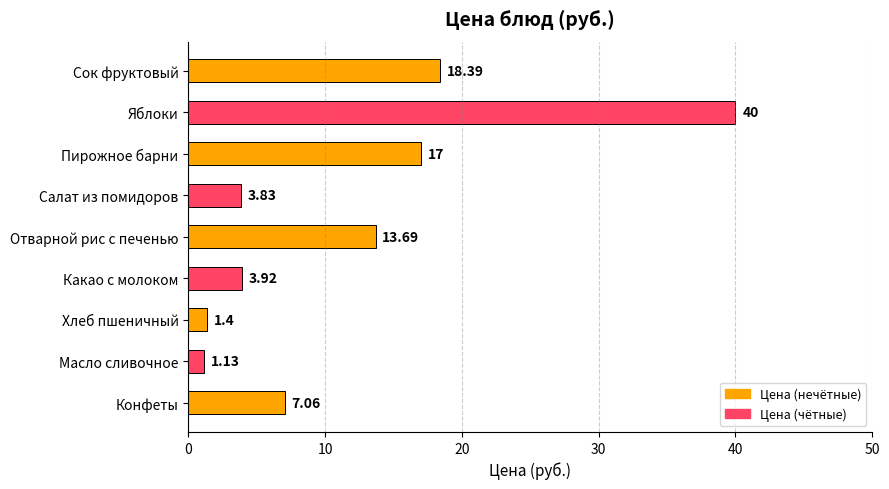

How many categories are shown in the chart?

9